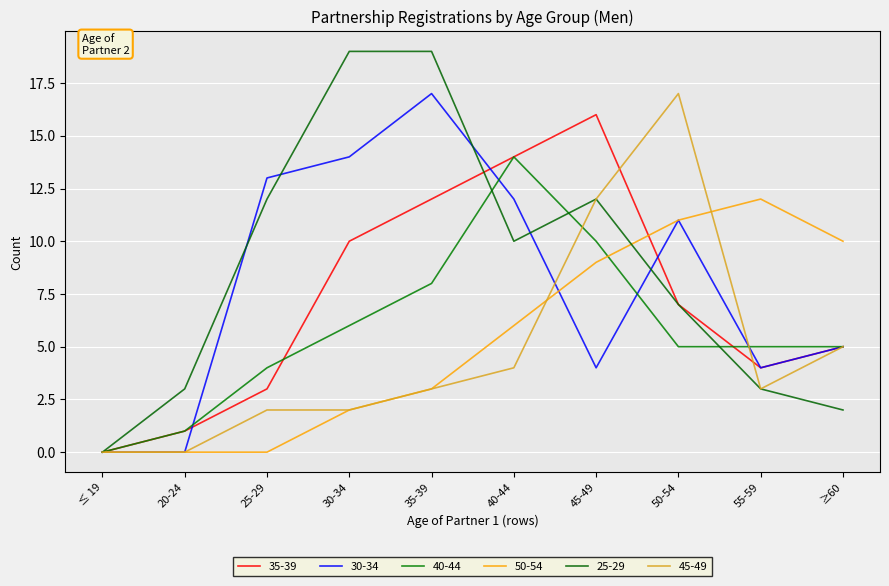

What is the value of the 25-29 point at the 2nd from the left?

3